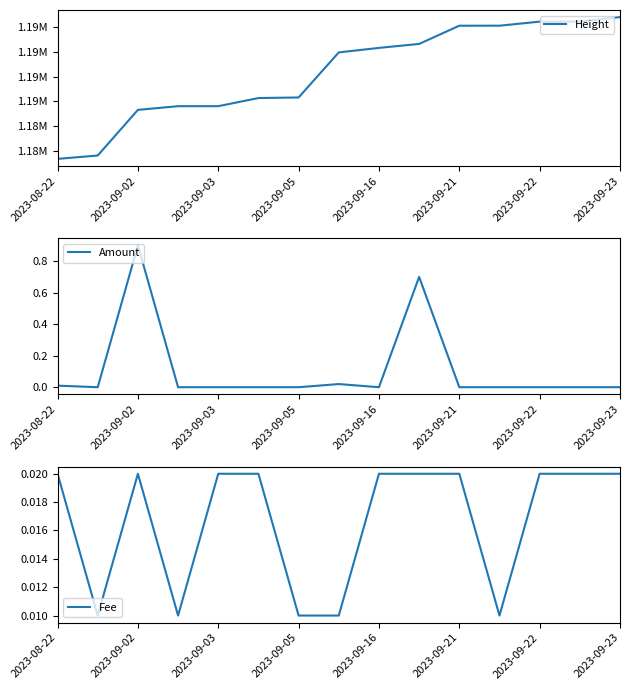

Is it true that Amount equals 0.0 at 2023-09-21?

True